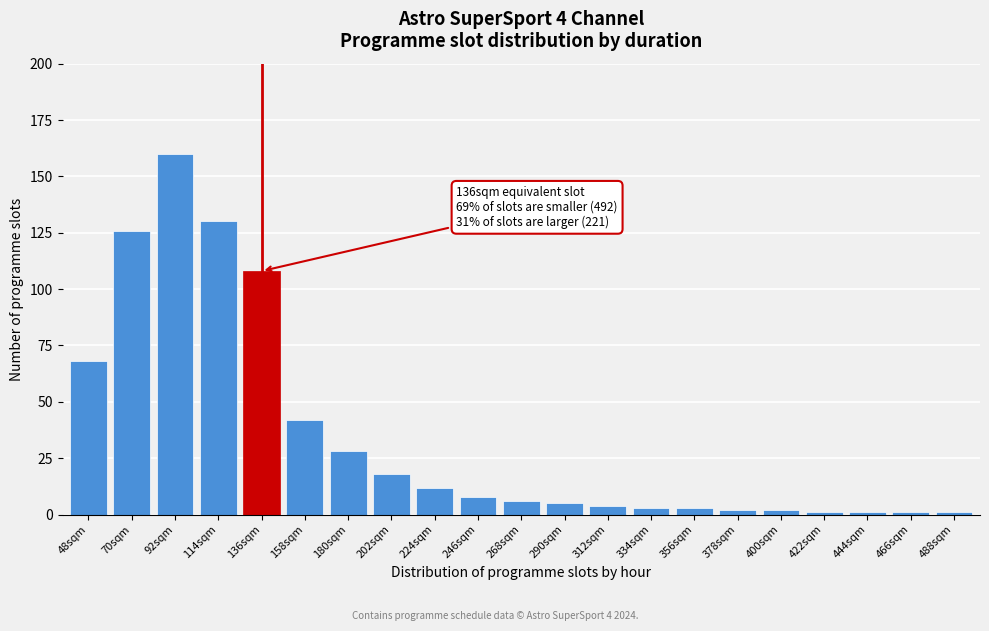

Reading left to right, what are all the values shown in this chart?

68	126	160	130	108	42	28	18	12	8	6	5	4	3	3	2	2	1	1	1	1